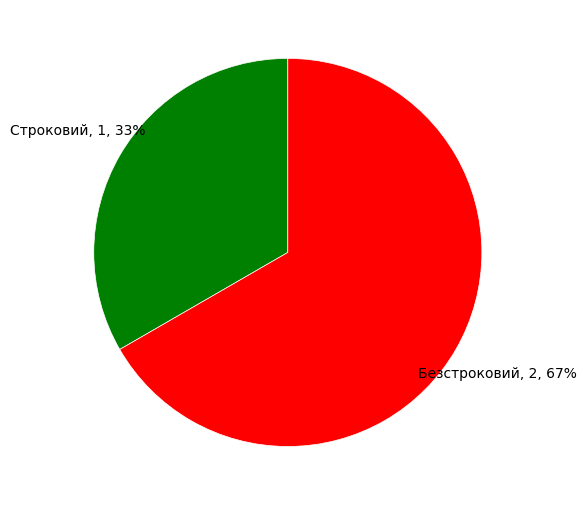

To the nearest percent, what is the average slice percentage?

50%